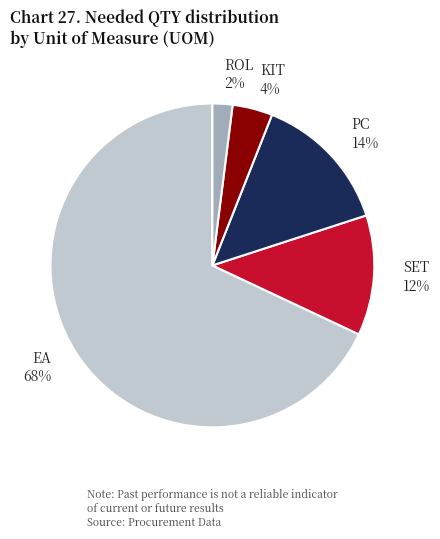

Which has a higher value, ROL or SET?

SET